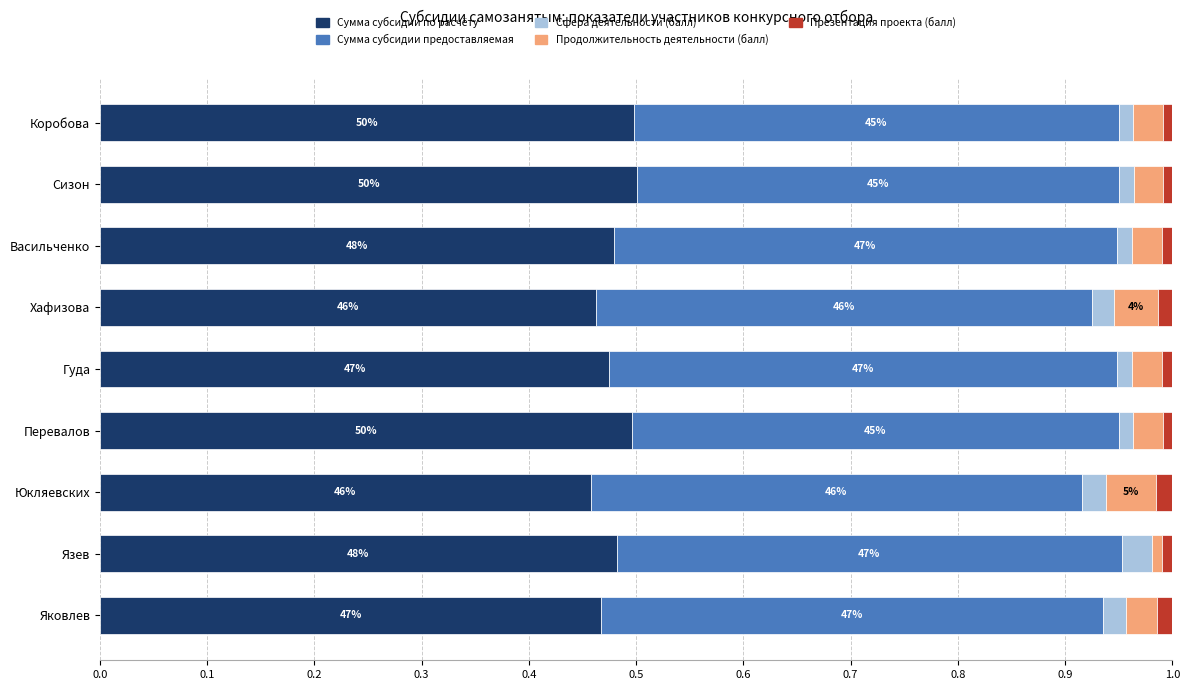

The Сумма субсидии по расчёту series shows 0.5 at Перевалов. True or false?

True